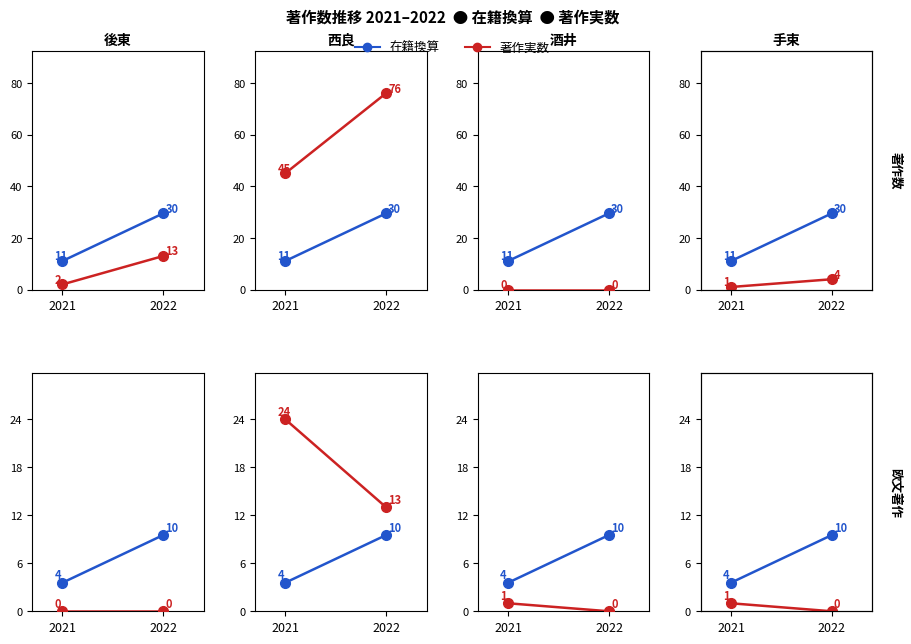

Which has a higher value, 2022 or 2021?

2021